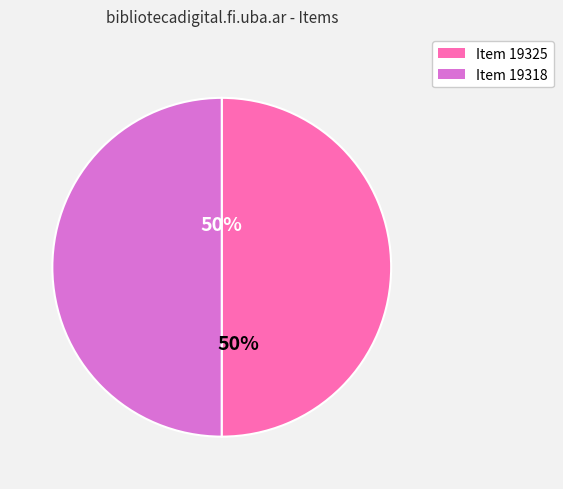

Combined, do Item 19325 and Item 19318 account for over 50%?

Yes